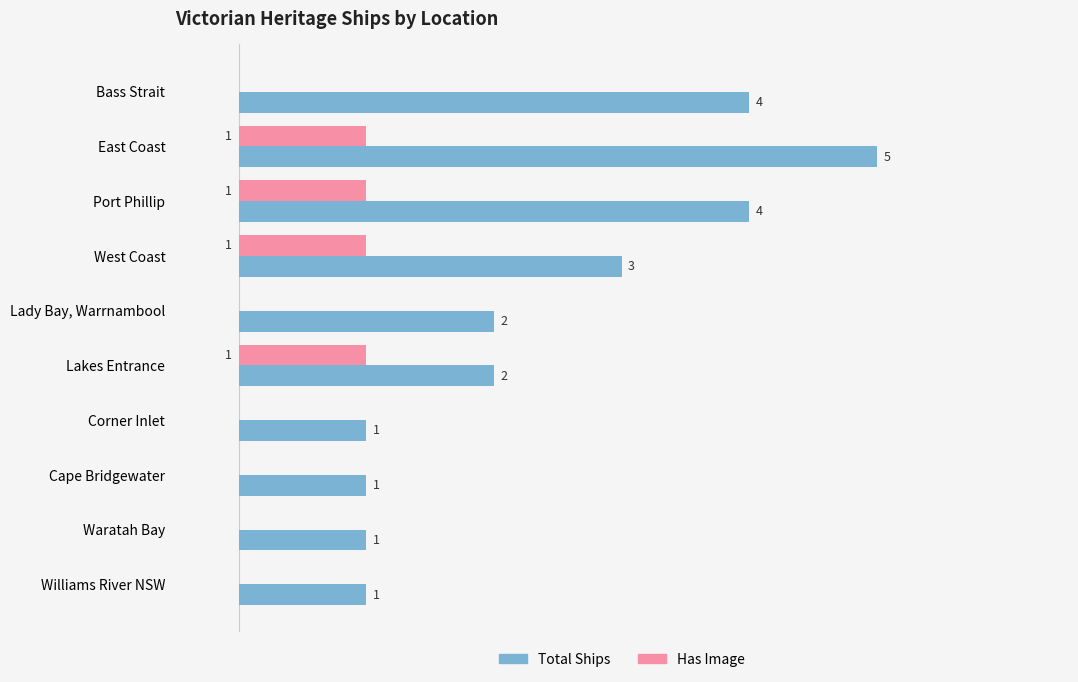

At which category is the sum across all series the highest?

East Coast